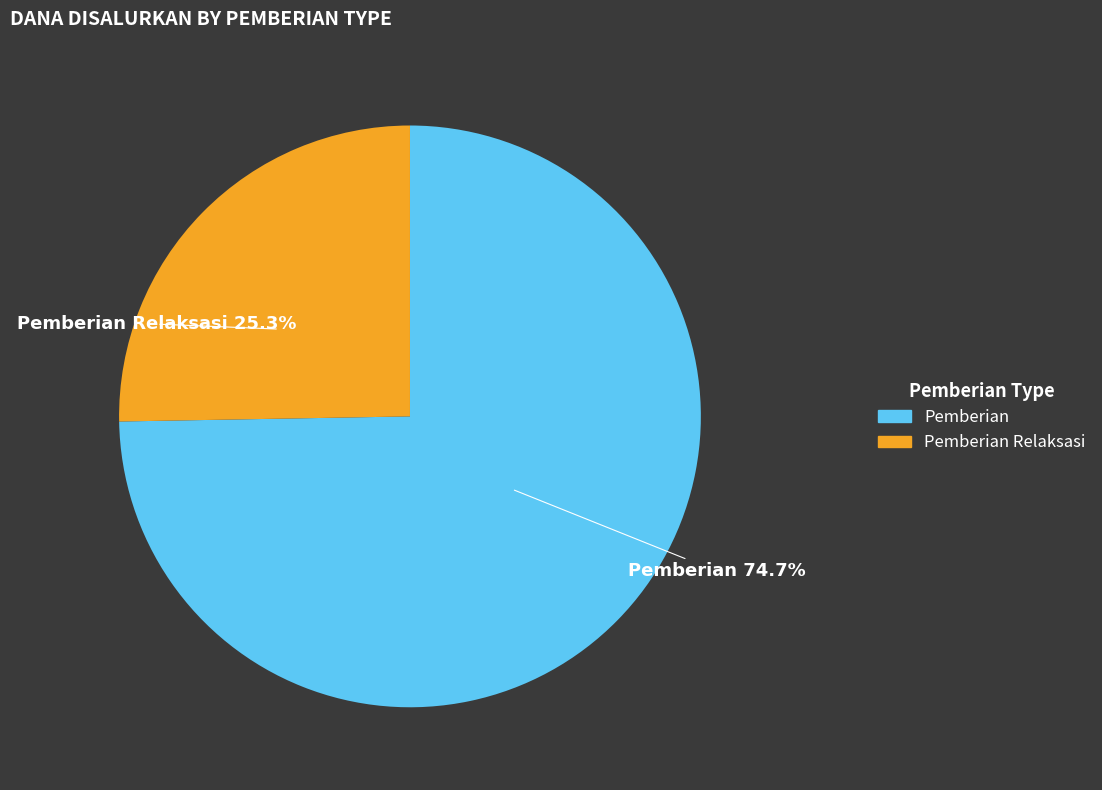

Rank the categories by value from highest to lowest.

Pemberian, Pemberian Relaksasi